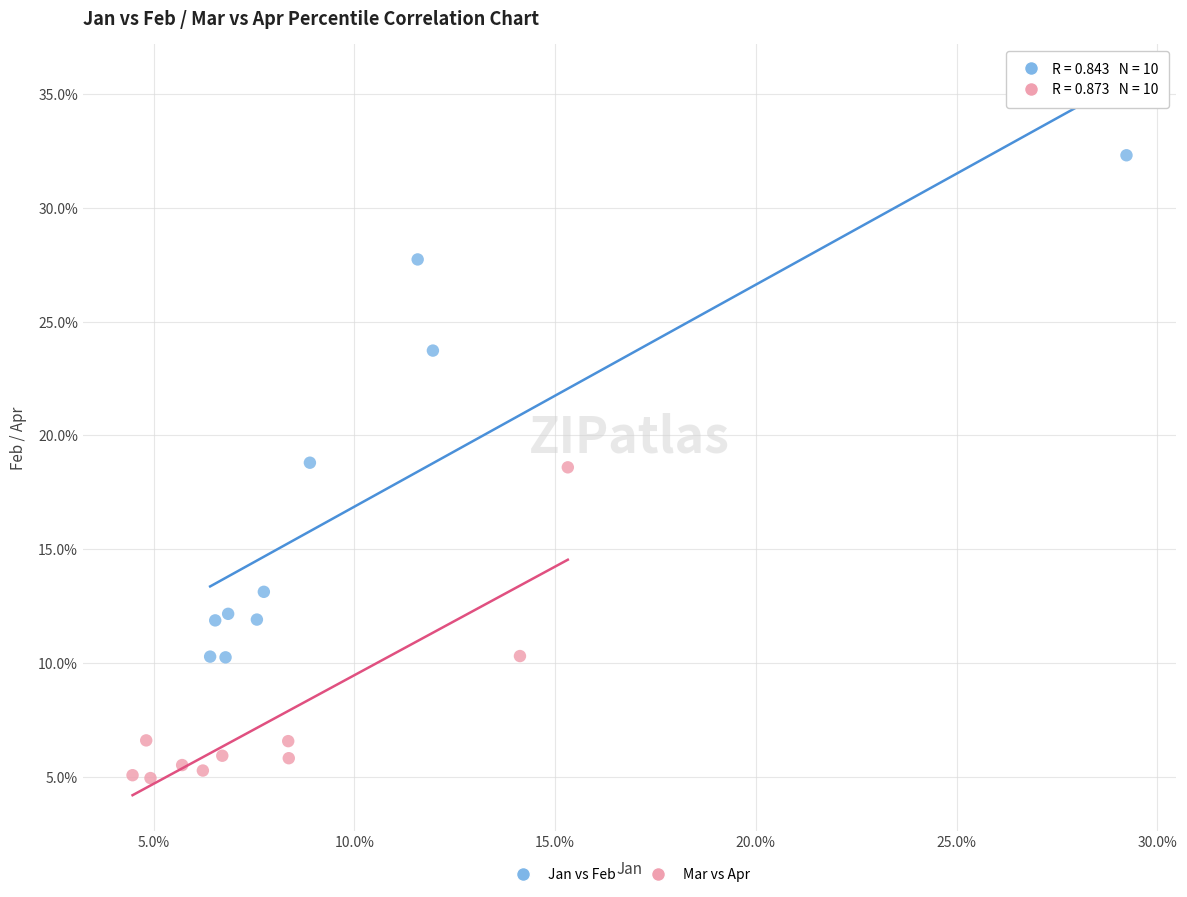

Which series reaches the maximum Y coordinate?

Jan vs Feb